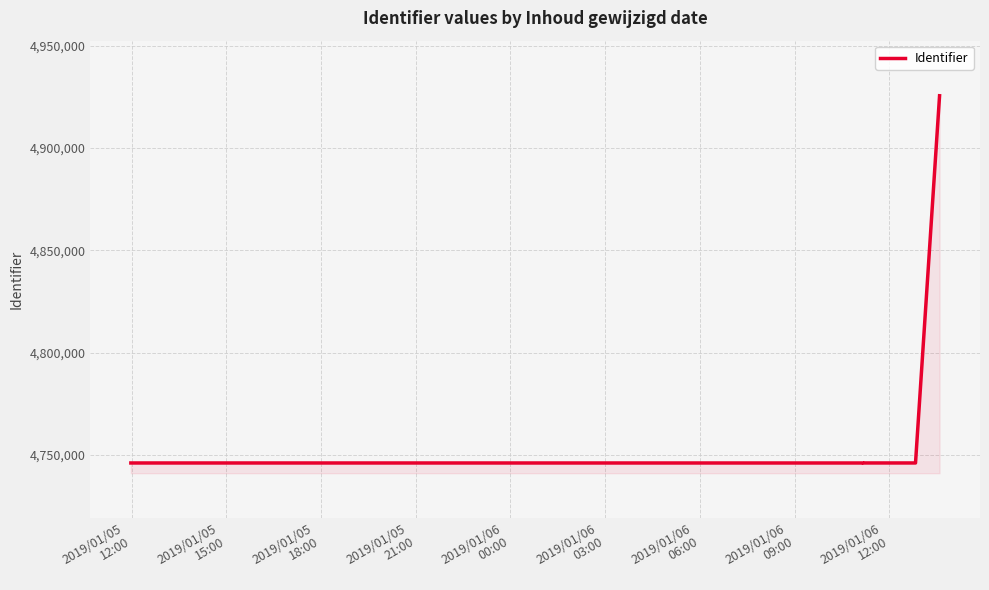

What is the difference between the maximum and second lowest values?

179446